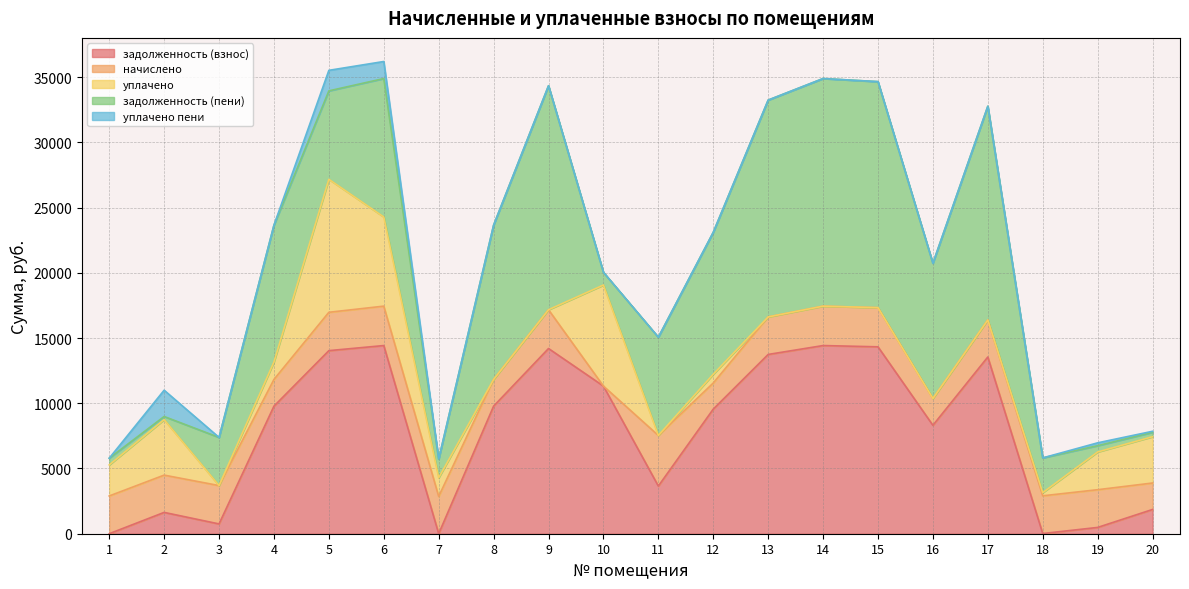

Which label corresponds to the largest value in the chart?

14